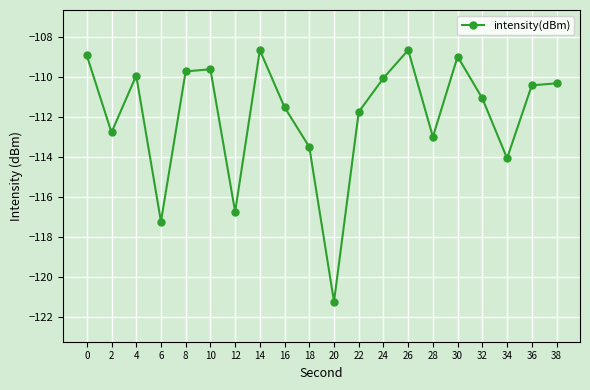

How many series are shown in this chart?

1